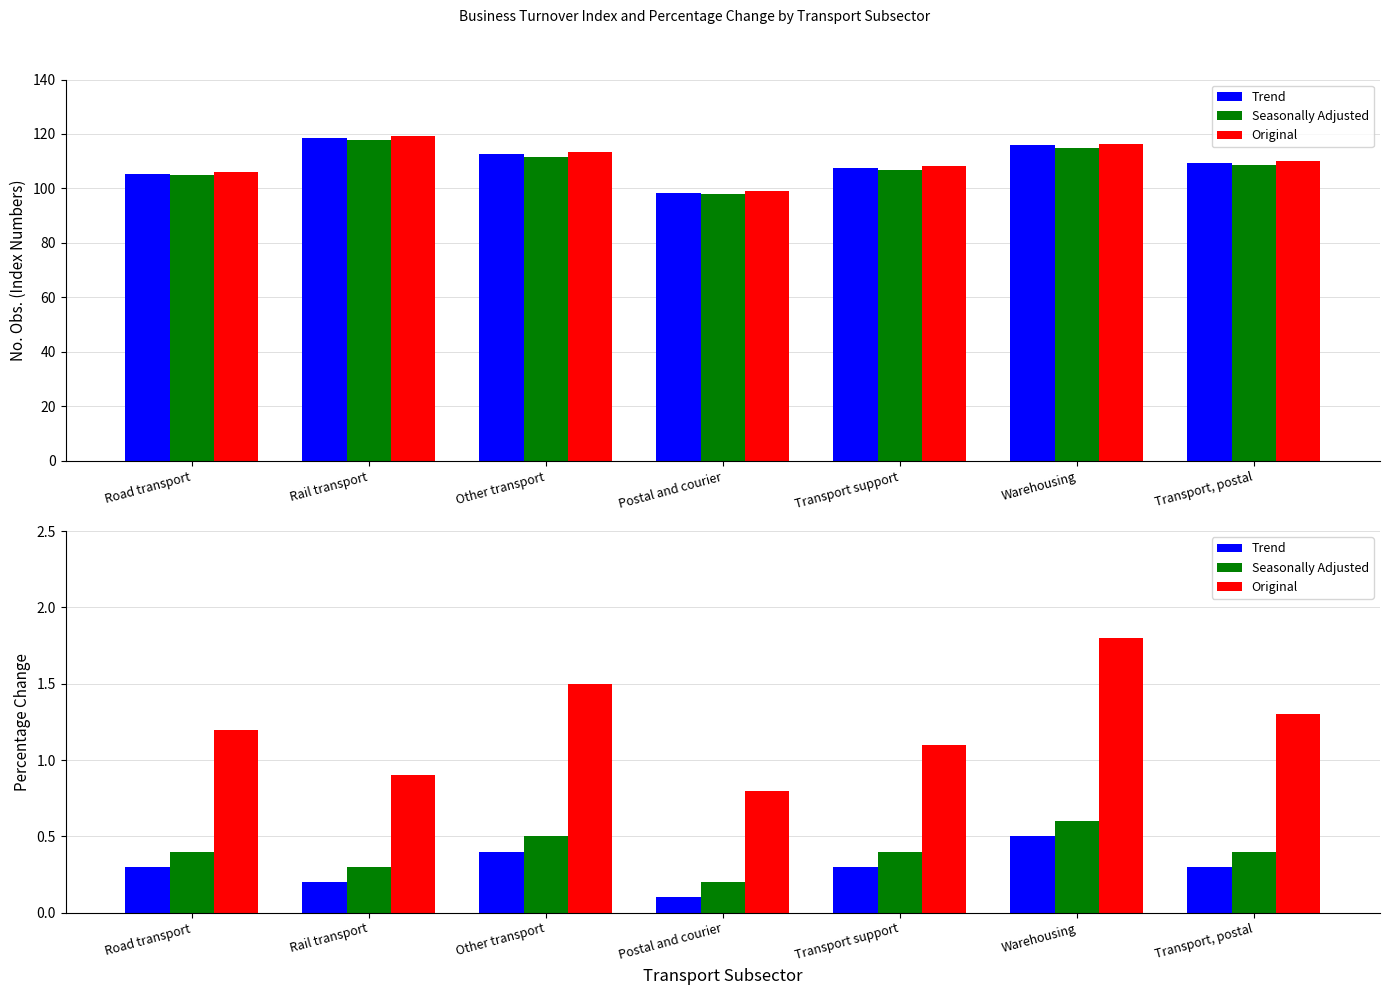

Which series has the largest total across all categories?

Original